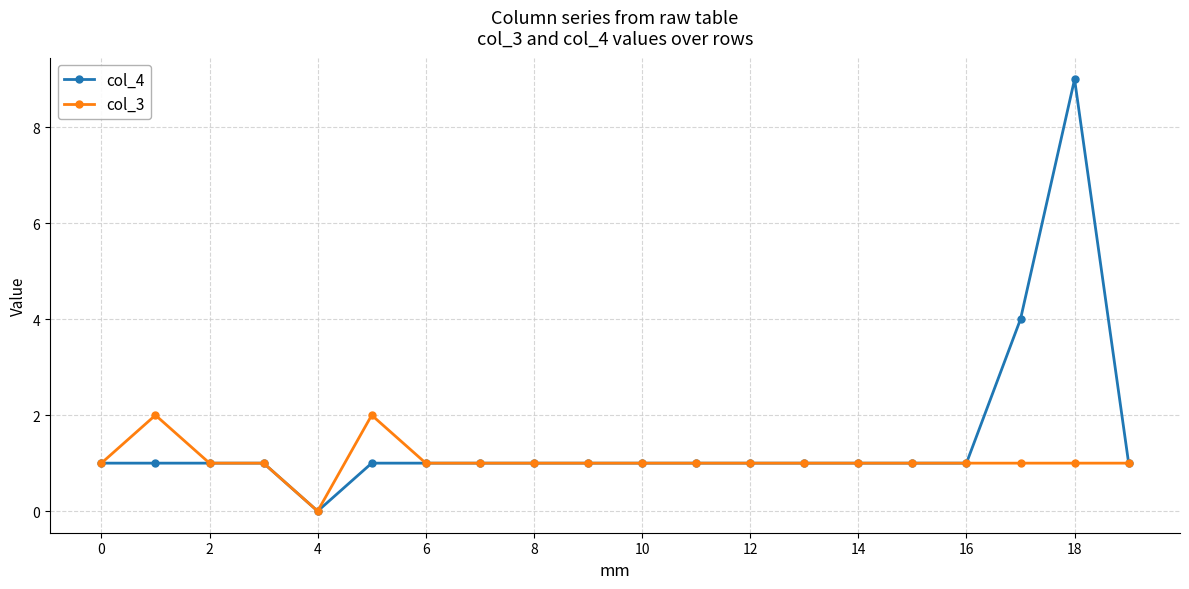

Which series has the widest spread of values?

col_4